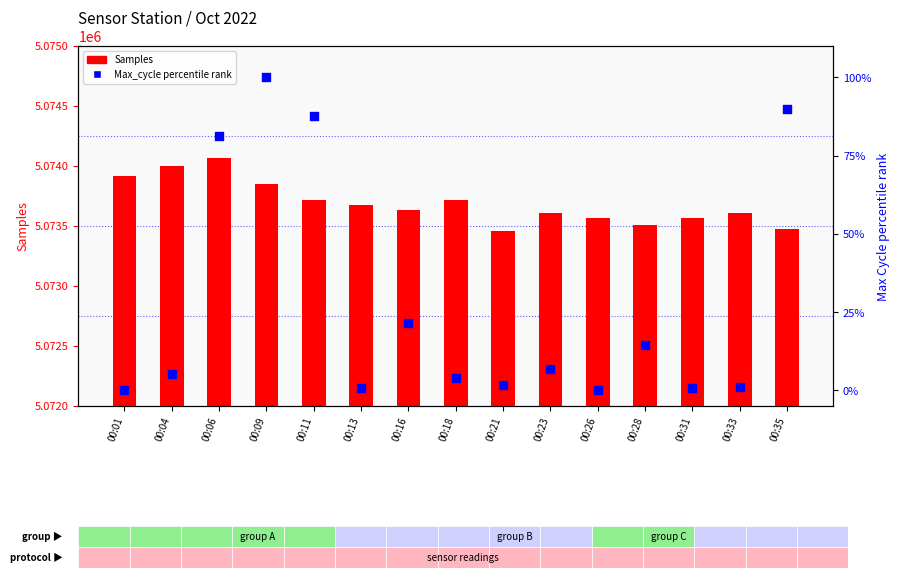

What is the total value across all series at 00:28?

5073520.5